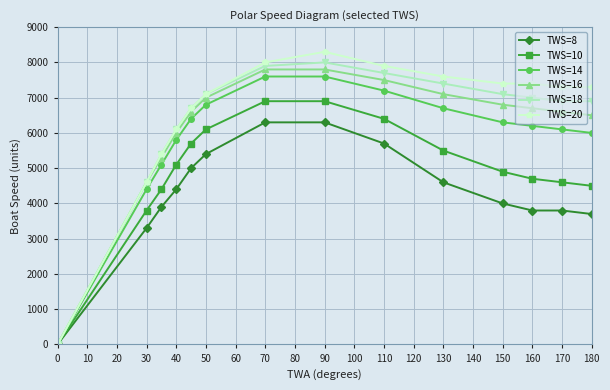

Which series has the largest range (max minus min)?

TWS=20